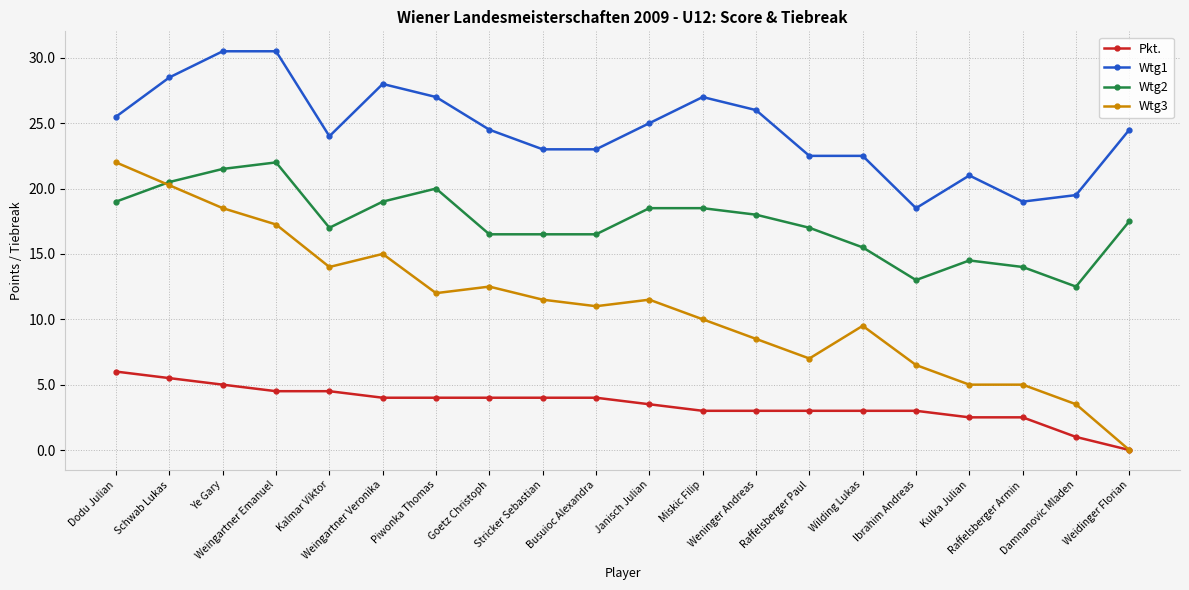

How many distinct data groups are displayed?

4